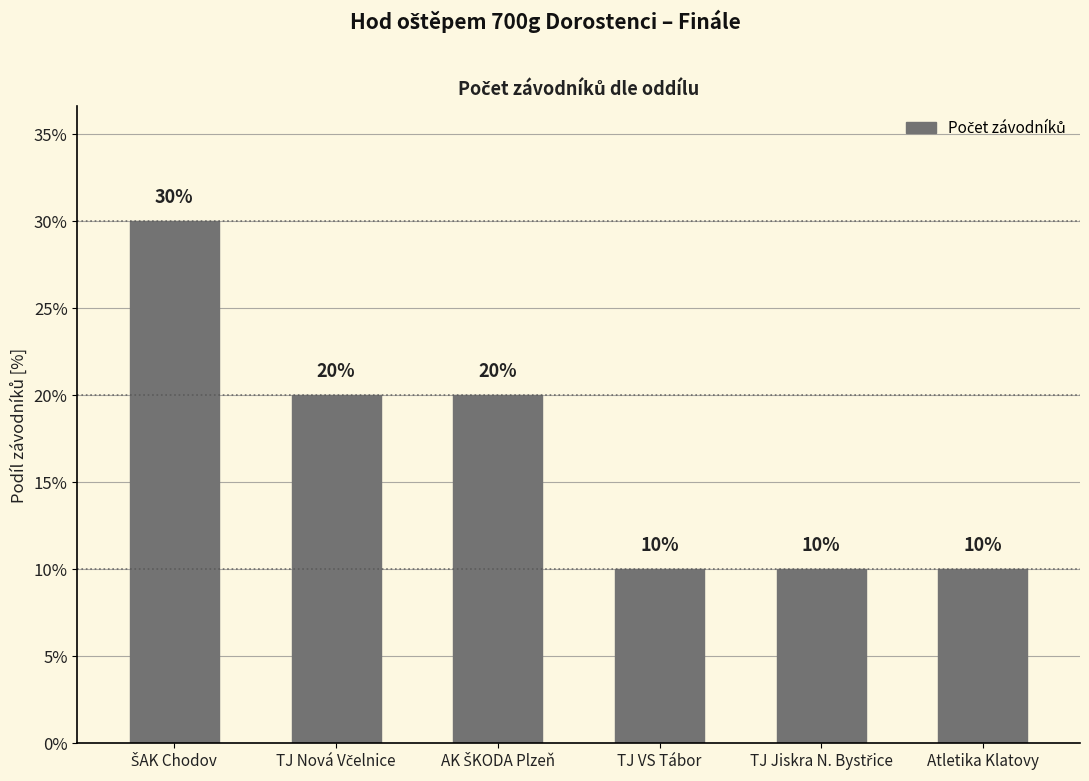

Reading right to left, what are all the values shown in this chart?

10	10	10	20	20	30